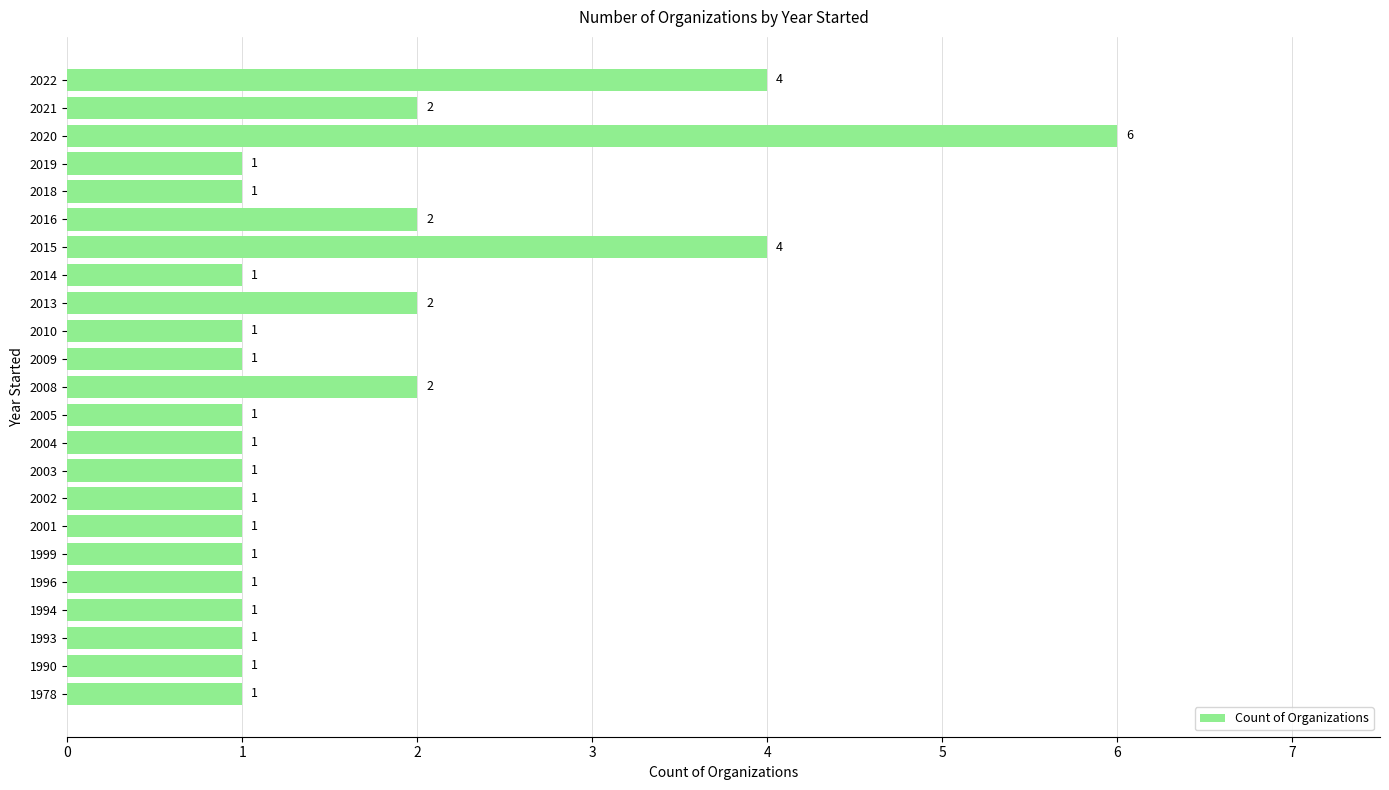

How many categories are shown in the chart?

23